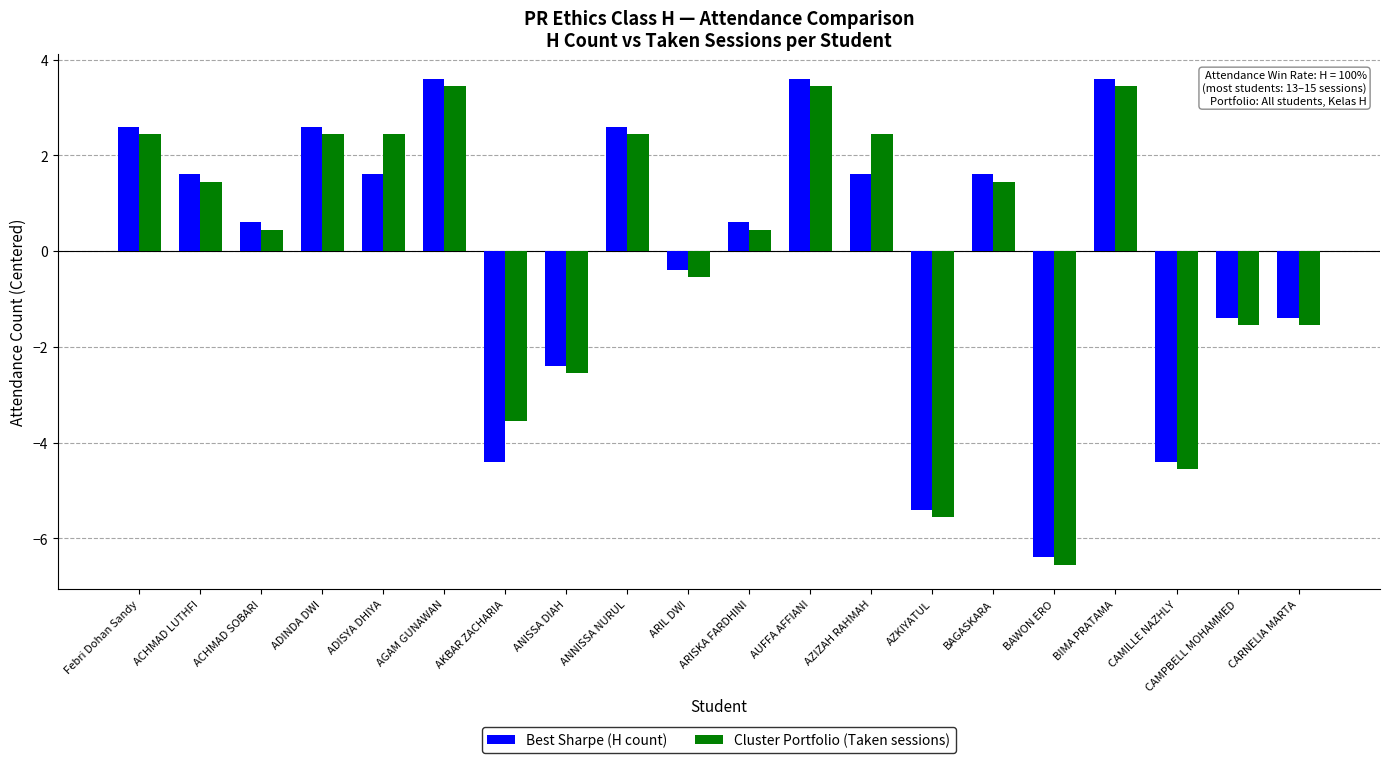

Is it true that Best Sharpe (H count) equals 2.6 at ADINDA DWI?

True